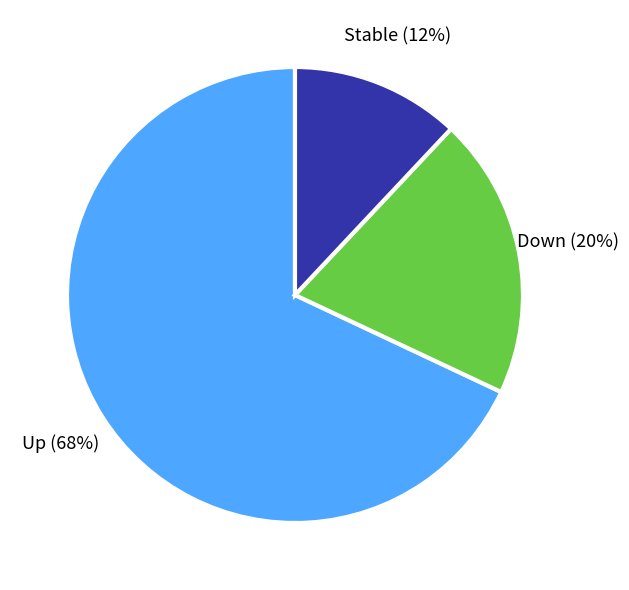

Does any single category account for the majority?

Yes